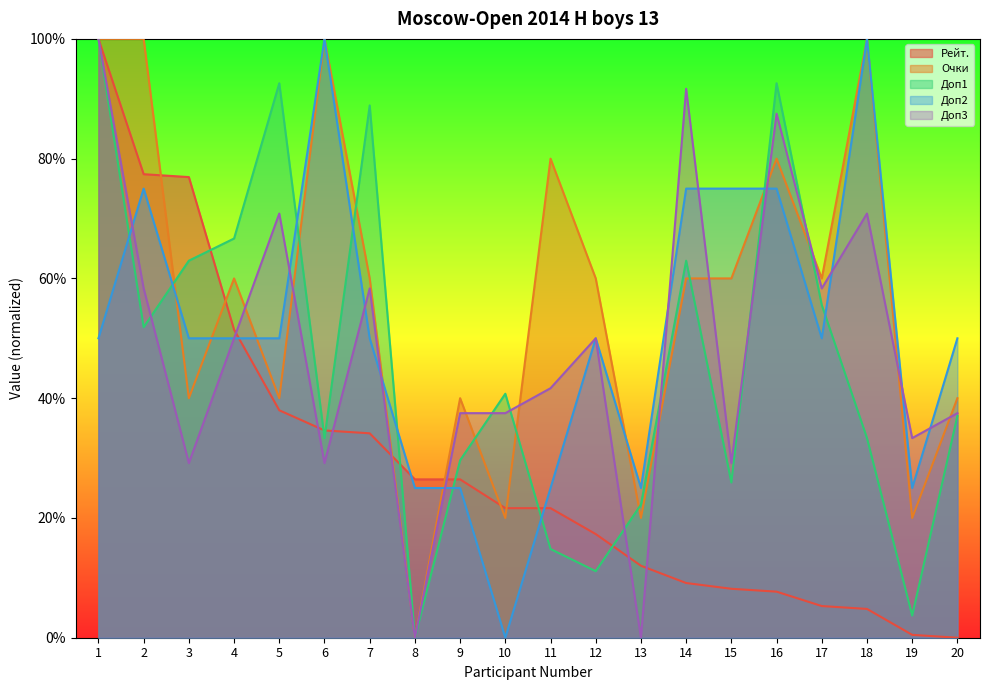

Reading left to right, transcribe all the data shown in this chart.

Рейт.: 100.0	77.4	76.9	51.4	38.0	34.6	34.1	26.4	26.4	21.6	21.6	17.3	12.0	9.1	8.2	7.7	5.3	4.8	0.5	0.0
Очки: 100.0	100.0	40.0	60.0	40.0	100.0	60.0	0.0	40.0	20.0	80.0	60.0	20.0	60.0	60.0	80.0	60.0	100.0	20.0	40.0
Доп1: 100.0	51.9	63.0	66.7	92.6	33.3	88.9	0.0	29.6	40.7	14.8	11.1	22.2	63.0	25.9	92.6	55.6	33.3	3.7	37.0
Доп2: 50.0	75.0	50.0	50.0	50.0	100.0	50.0	25.0	25.0	0.0	25.0	50.0	25.0	75.0	75.0	75.0	50.0	100.0	25.0	50.0
Доп3: 100.0	58.3	29.2	50.0	70.8	29.2	58.3	0.0	37.5	37.5	41.7	50.0	0.0	91.7	29.2	87.5	58.3	70.8	33.3	37.5